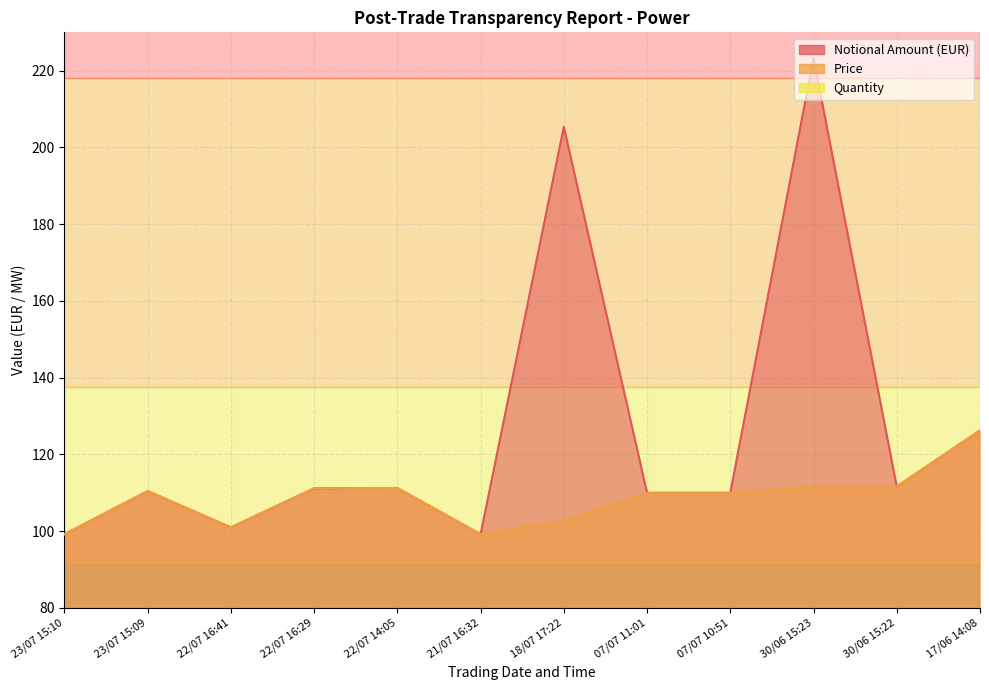

What is the minimum value for Notional Amount (EUR)?

99.2